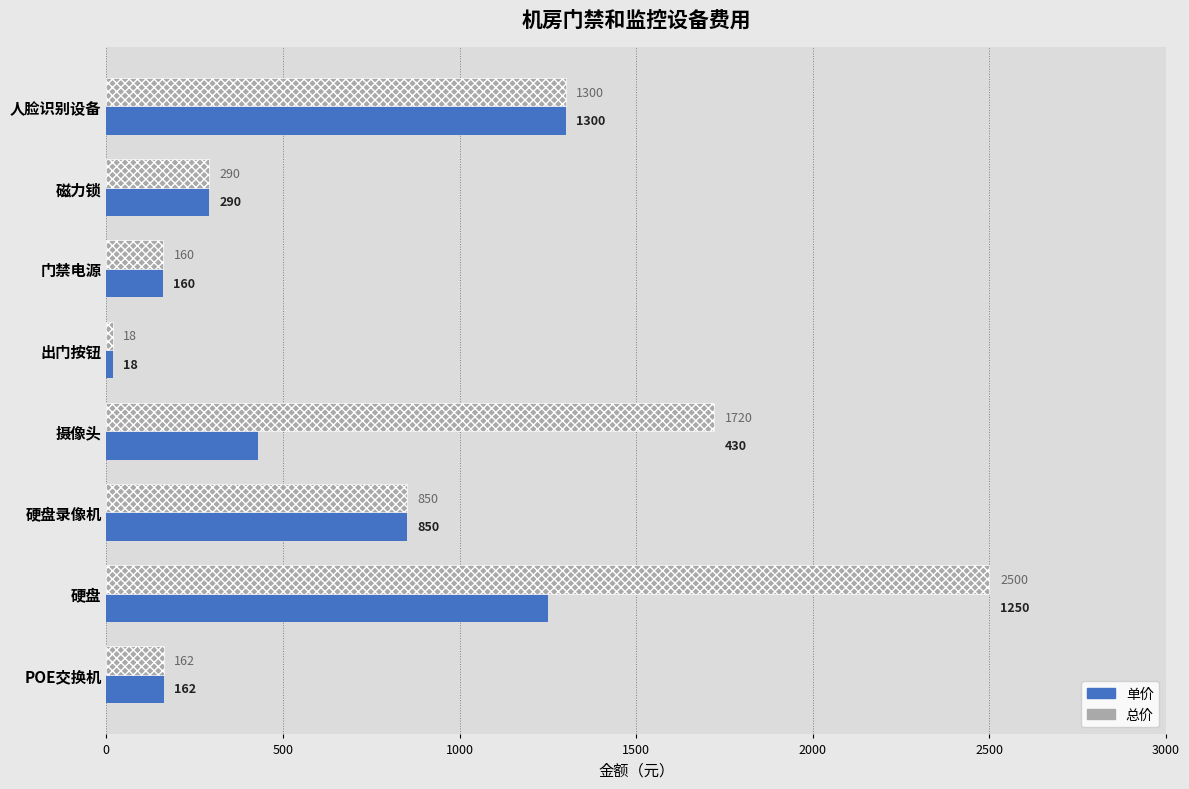

What are all the series names shown in the legend?

单价, 总价